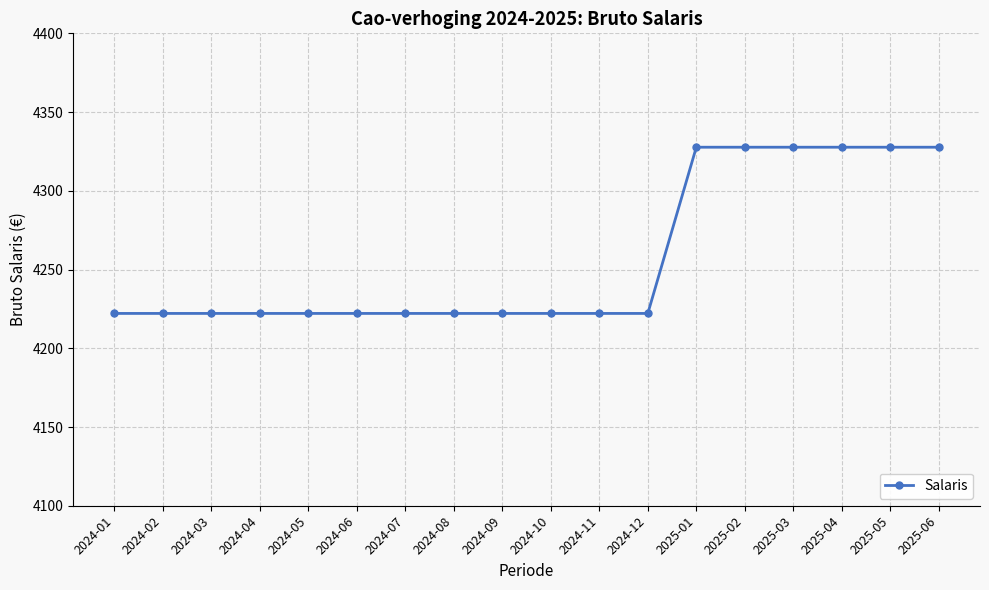

What is the sum of all values?

76631.6